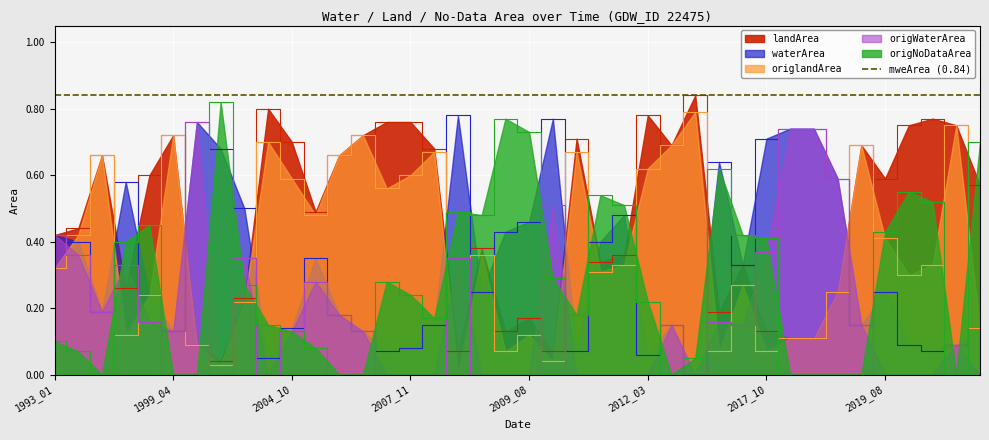

What is the difference between the landArea values at 2018_04 and 1999_11?

0.2